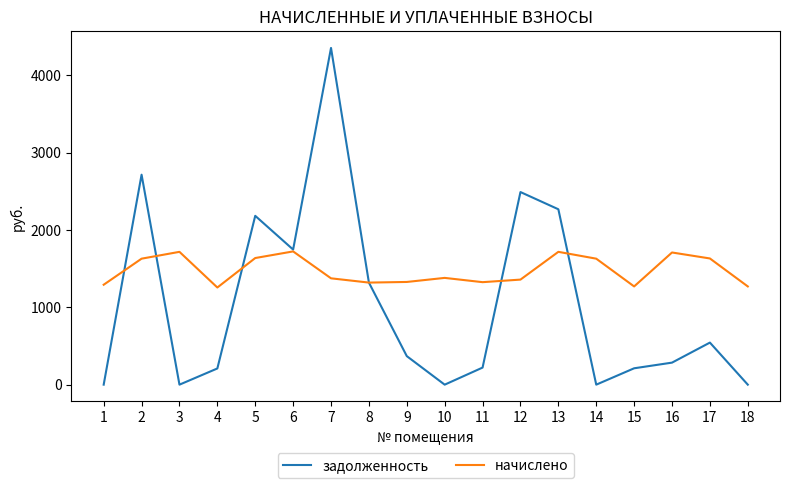

How many interior local valleys does the начислено series have?

4